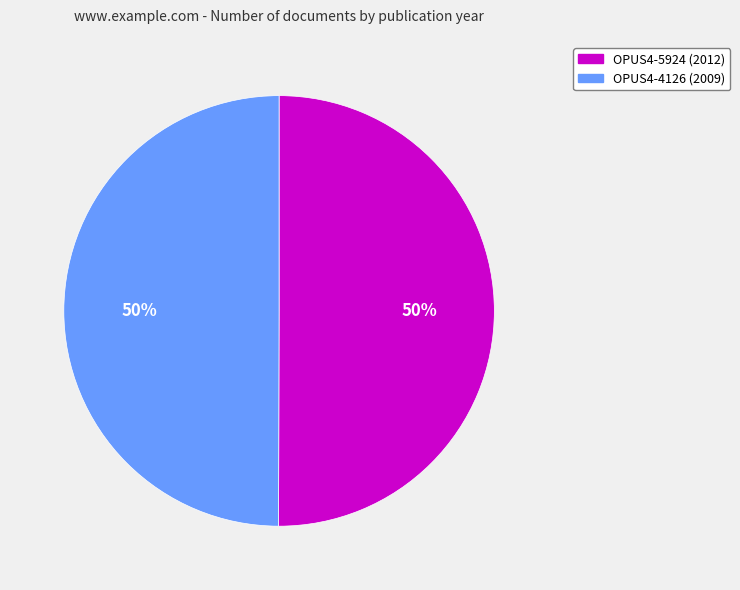

Count the number of slices in the pie.

2